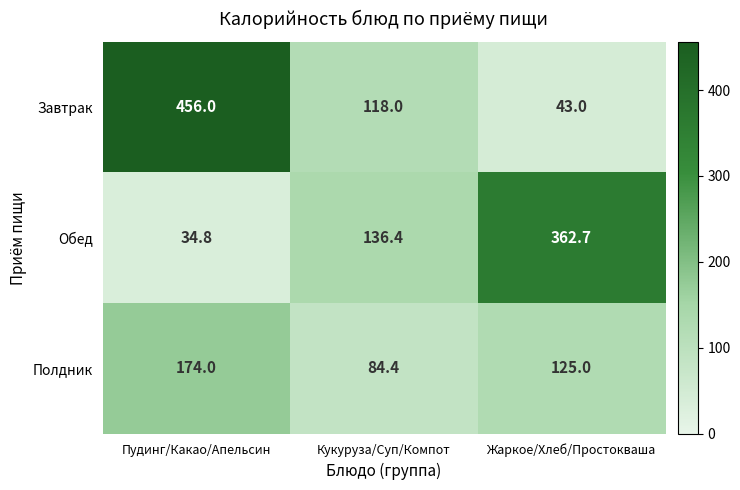

Which series has the largest range (max minus min)?

Завтрак